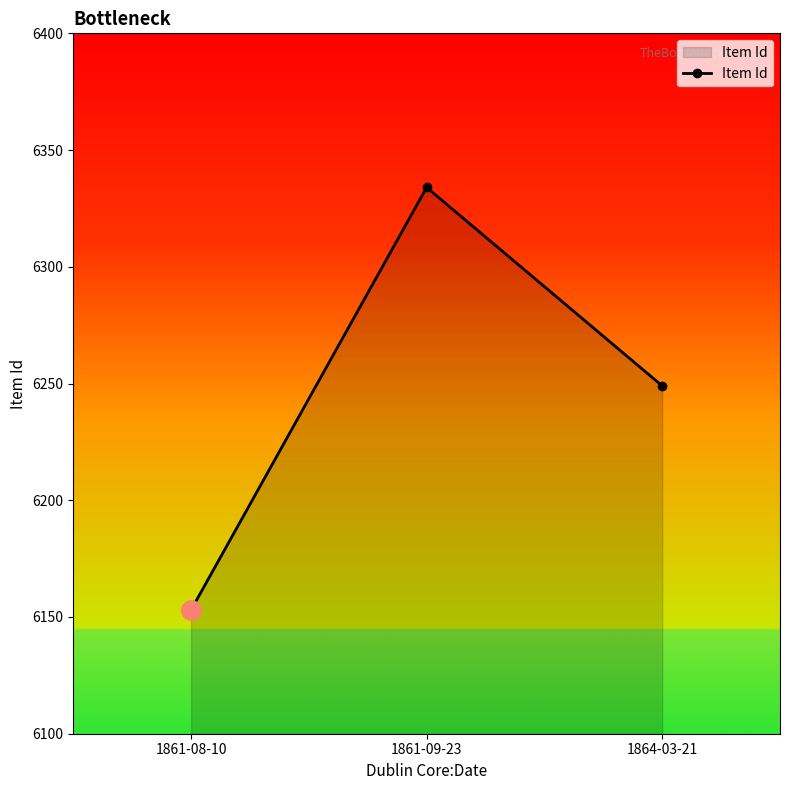

Does the chart have visible grid lines?

No